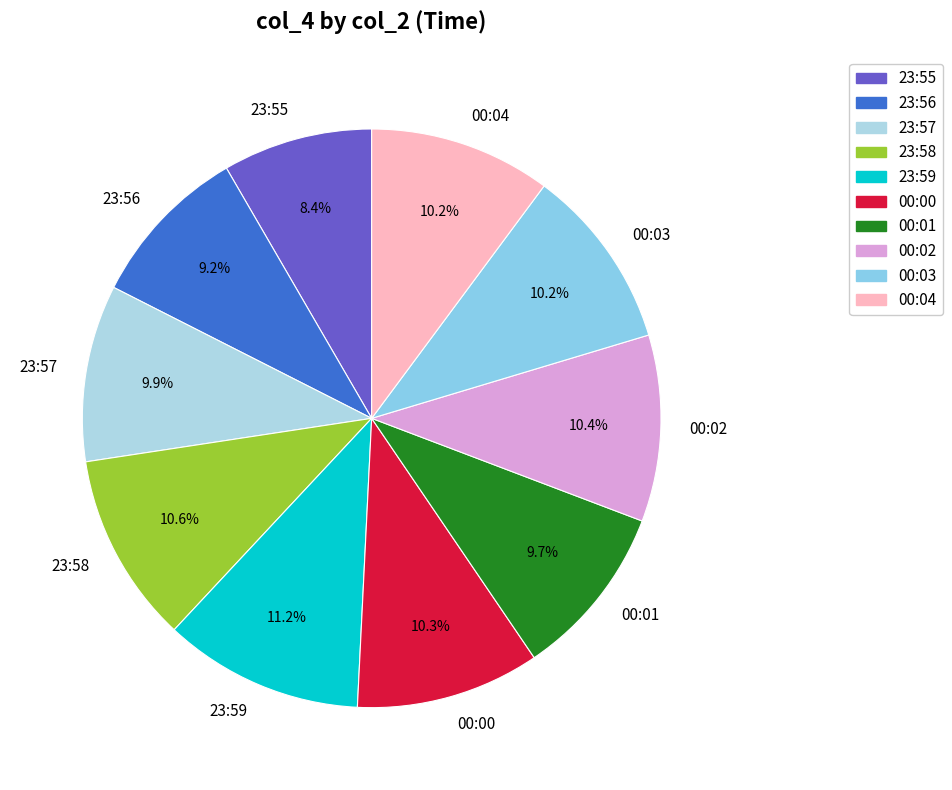

Does 23:57 represent more than half of the total?

No